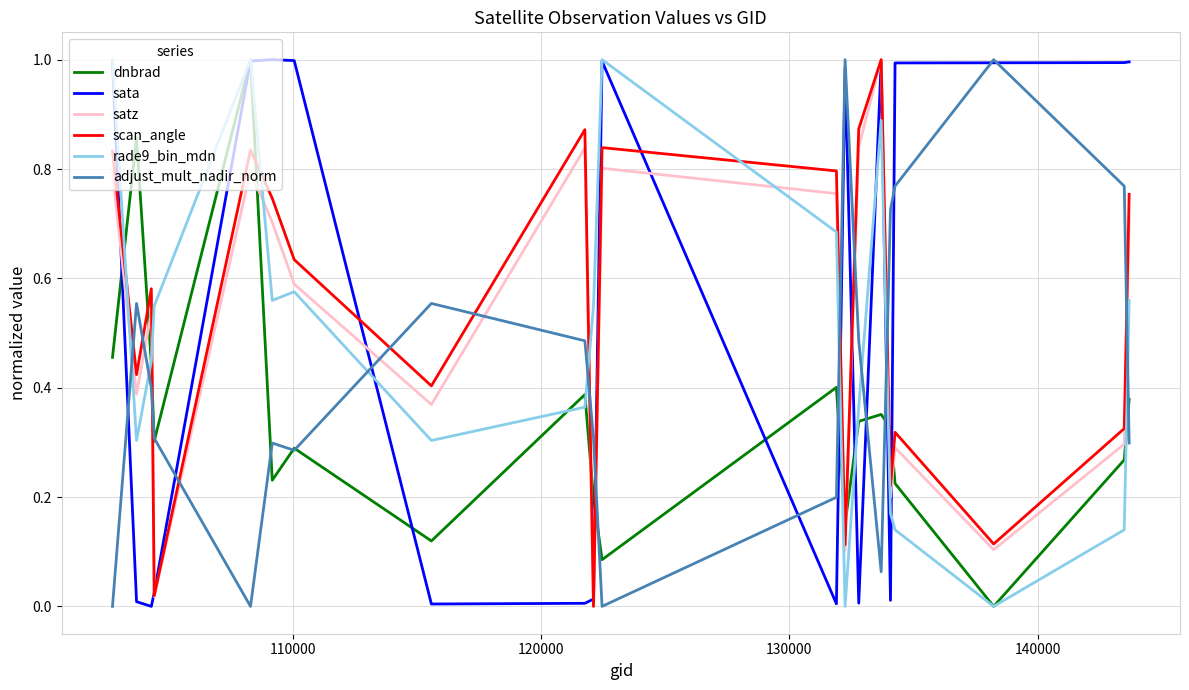

How many categories are shown in the chart?

20